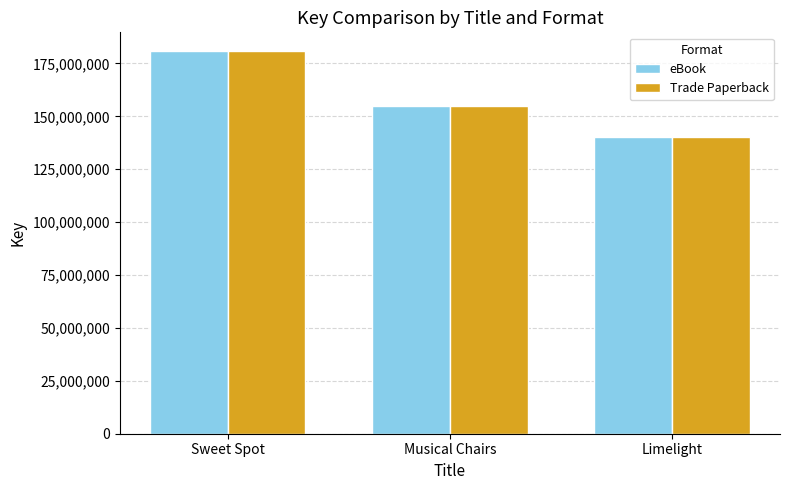

What is the total value across all series at Sweet Spot?

361391382